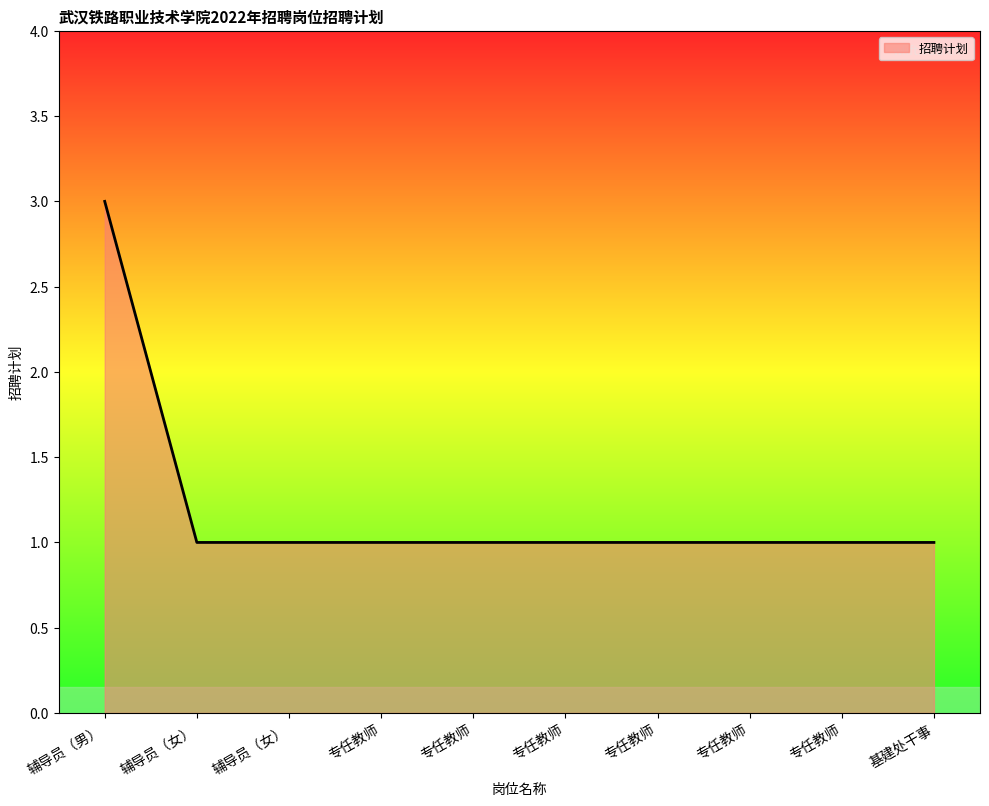

Is this an area chart (filled region under the line)?

Yes